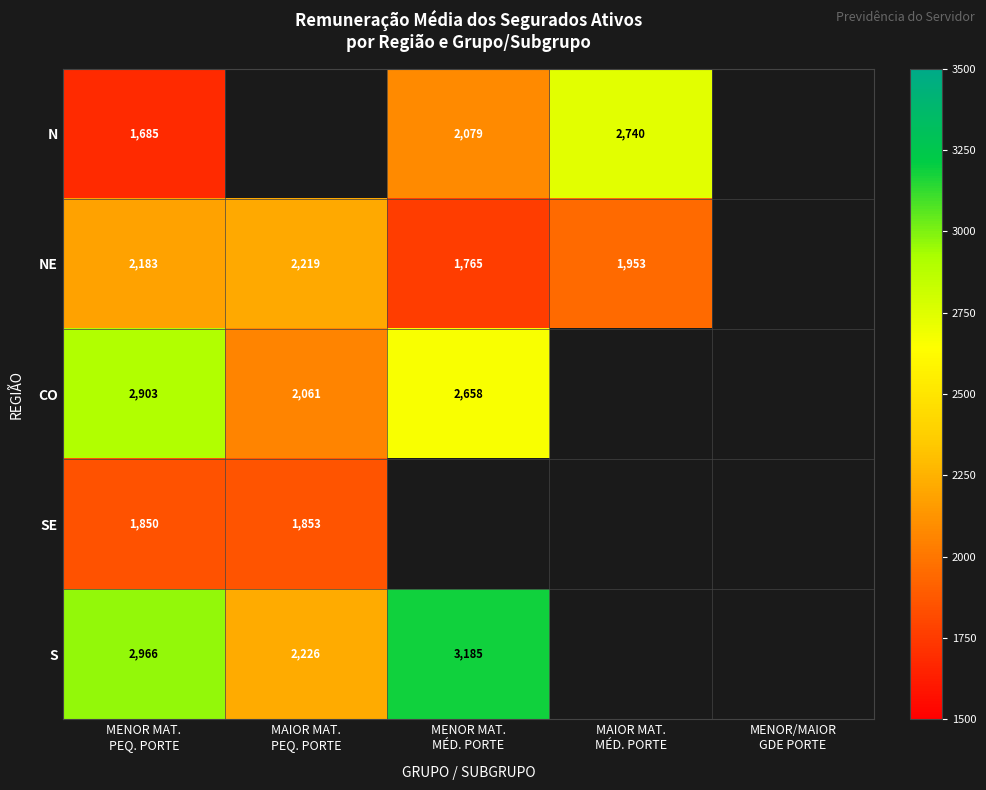

Count the number of categories in the chart.

5